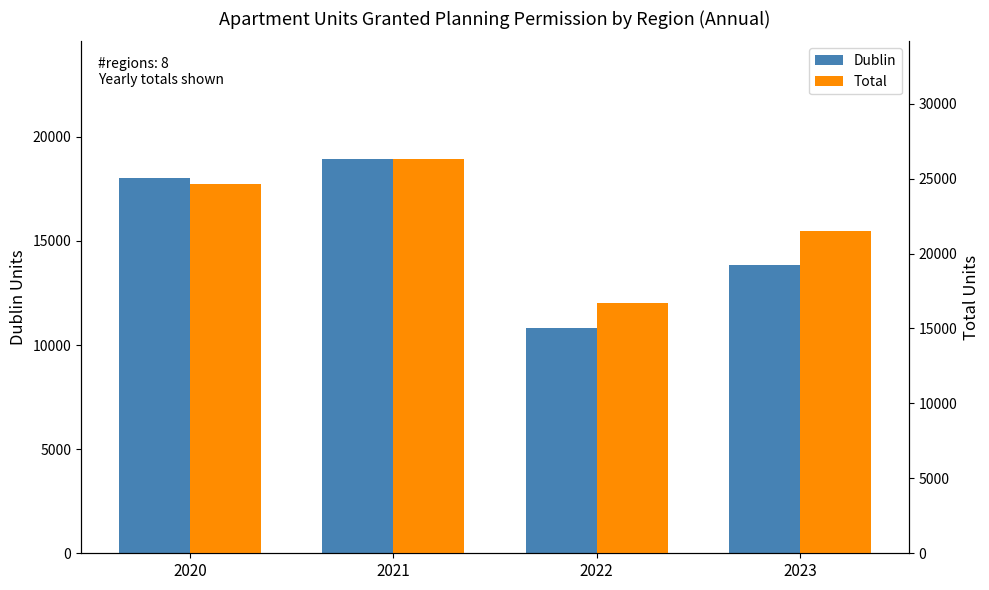

What are all the series names shown in the legend?

Dublin, Total